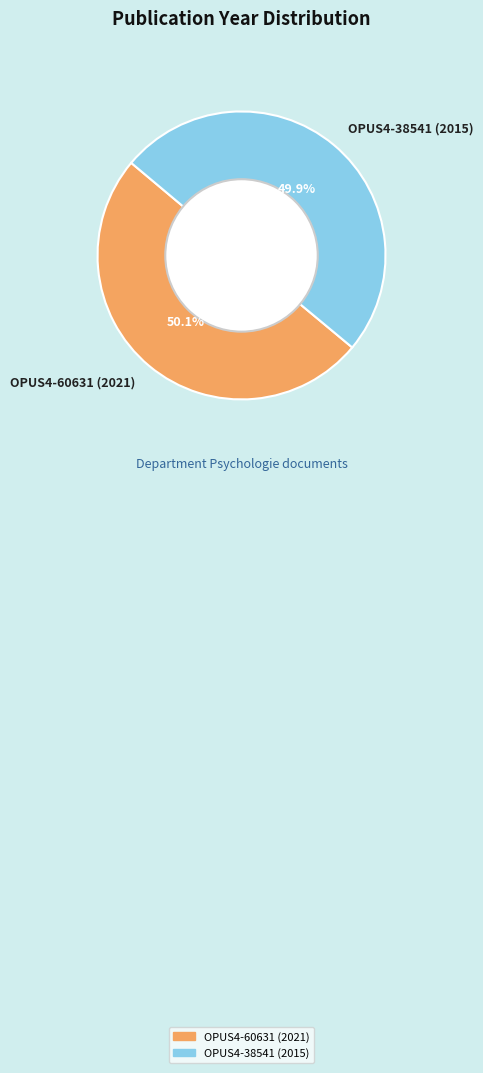

To the nearest percent, what percentage of the pie is OPUS4-38541 (2015)?

50%